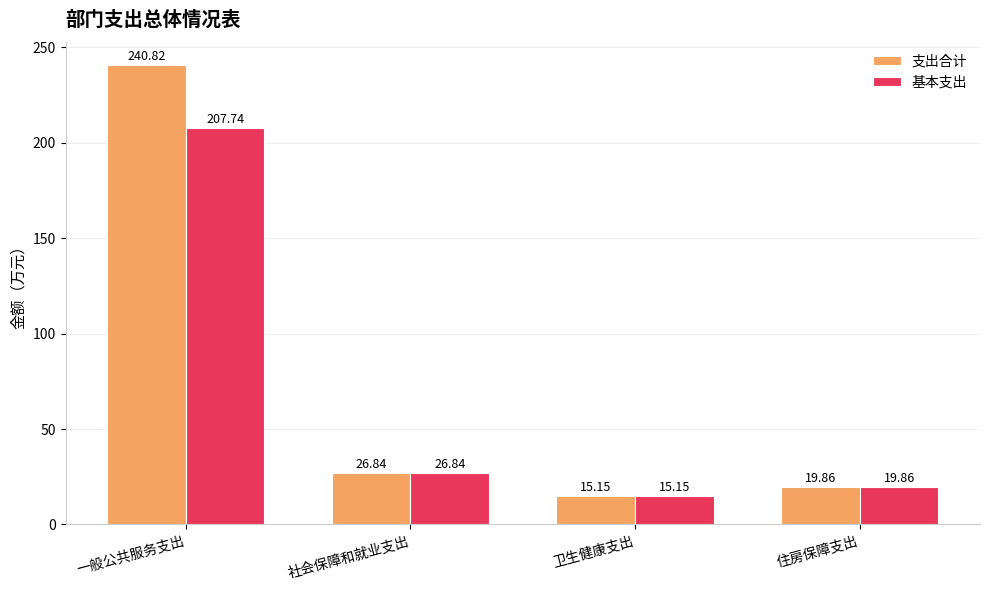

What position from the right is 卫生健康支出?

2